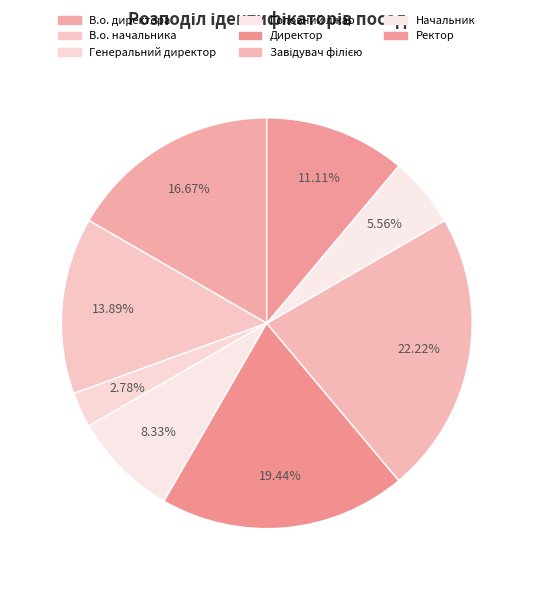

To the nearest percent, what is the difference between the Директор and Генеральний директор slice percentages?

17%